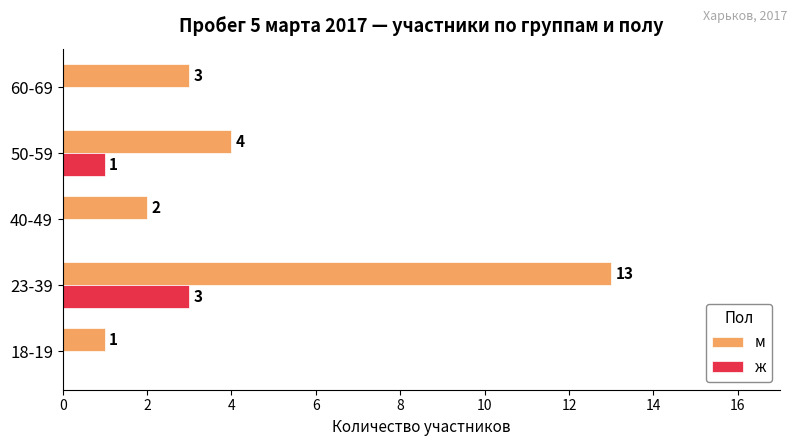

What is the sum of all м values?

23